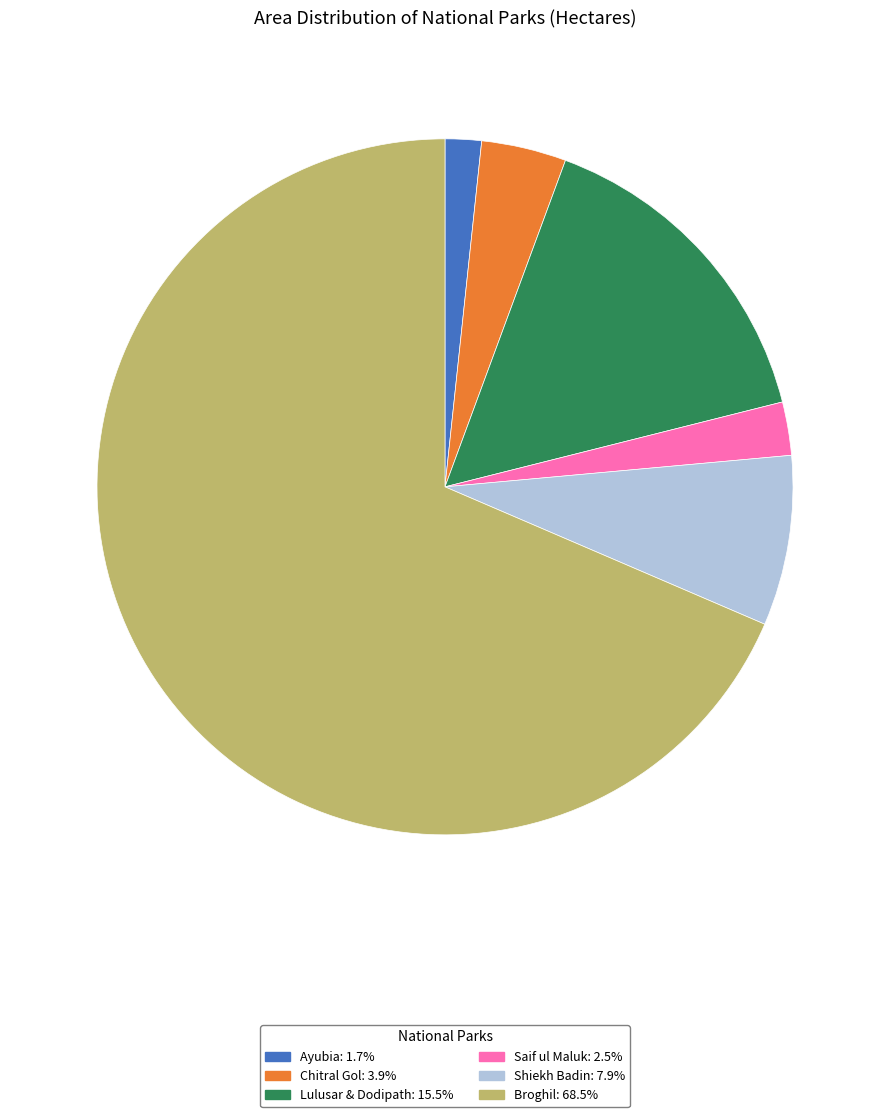

Does any single category account for the majority?

Yes